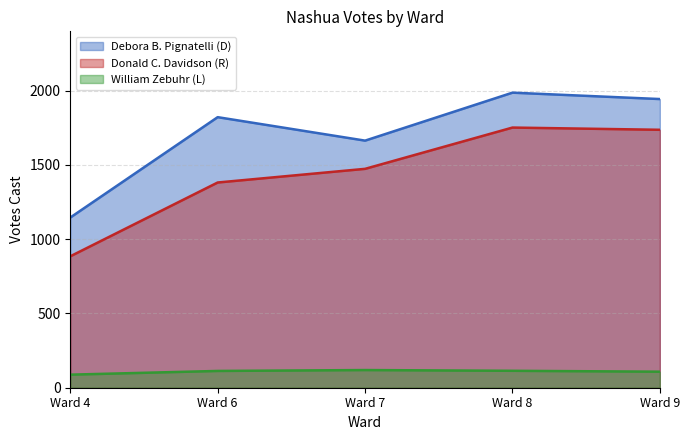

How many data points in William Zebuhr (L) are less than 113?

2